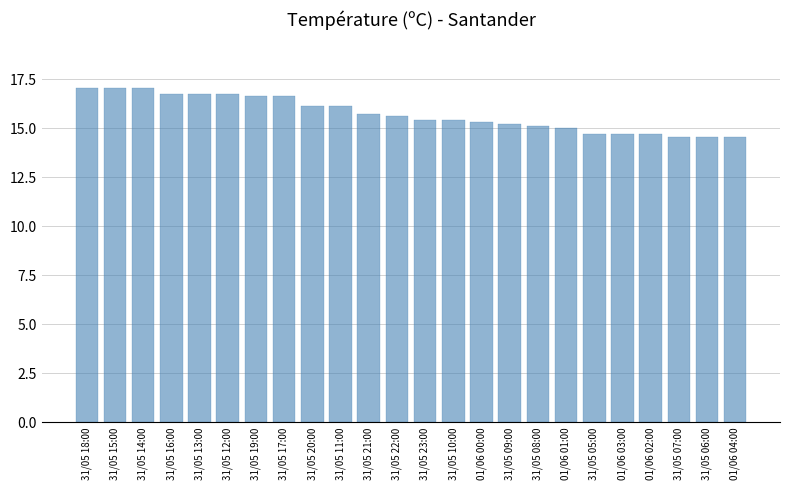

Count the number of data series in this chart.

1